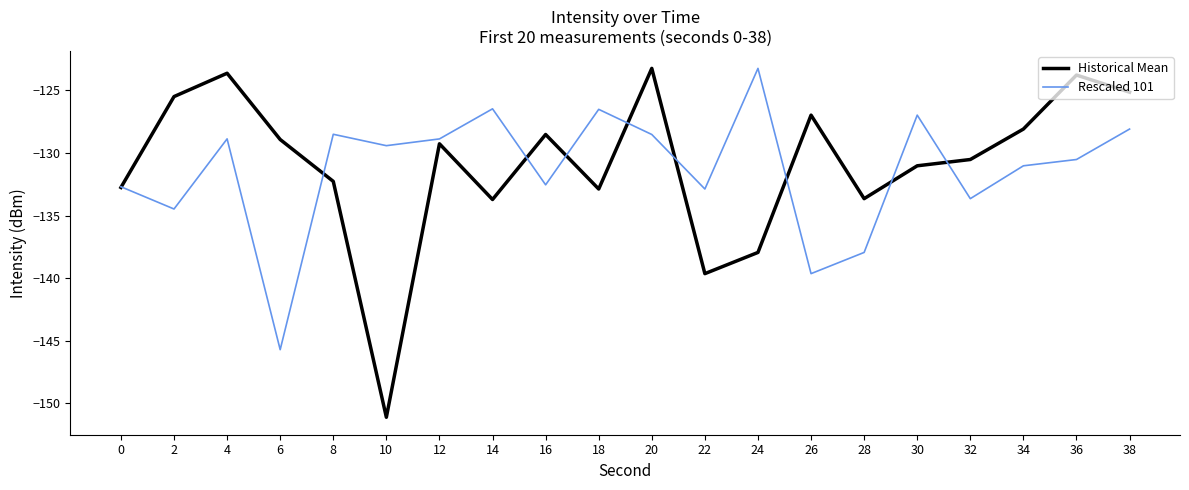

What is the lowest value of the Rescaled 101 series?

-145.7